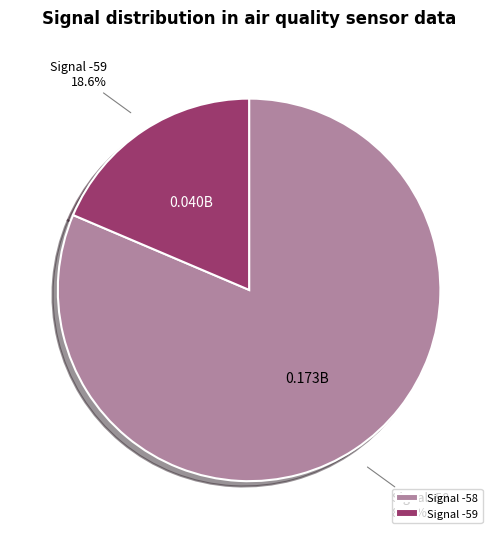

What is the largest slice in the pie chart?

Signal -58